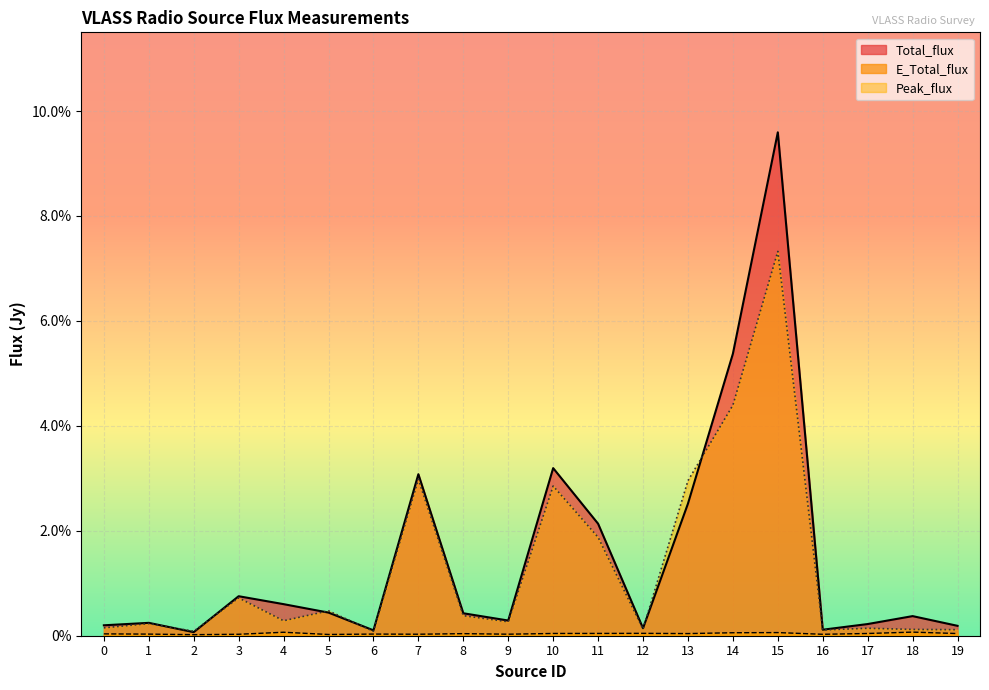

What are all the series names shown in the legend?

Total_flux, E_Total_flux, Peak_flux